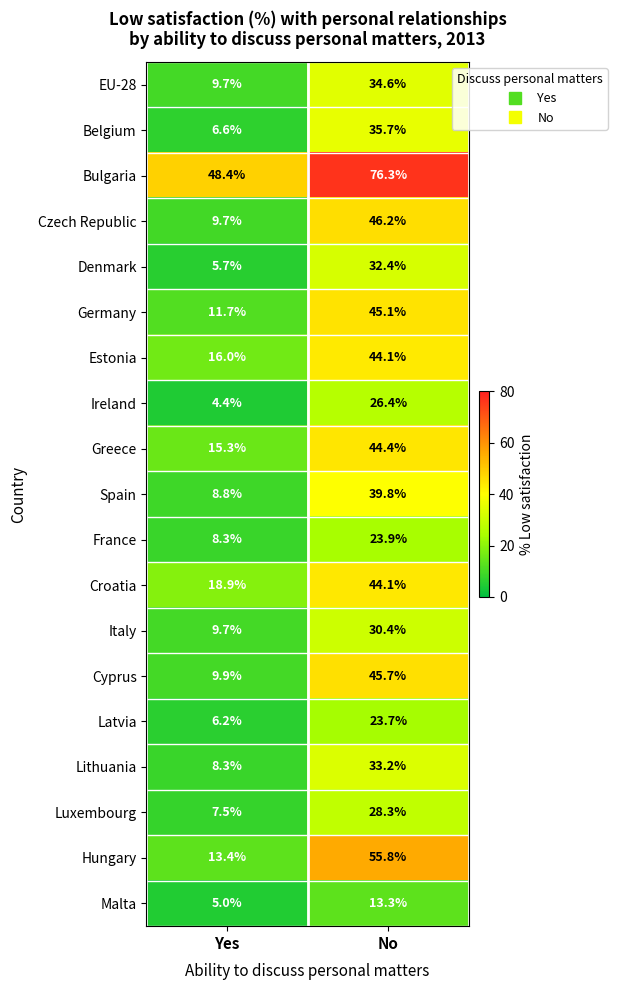

What is the difference between the maximum and minimum values in the Croatia series?

25.2